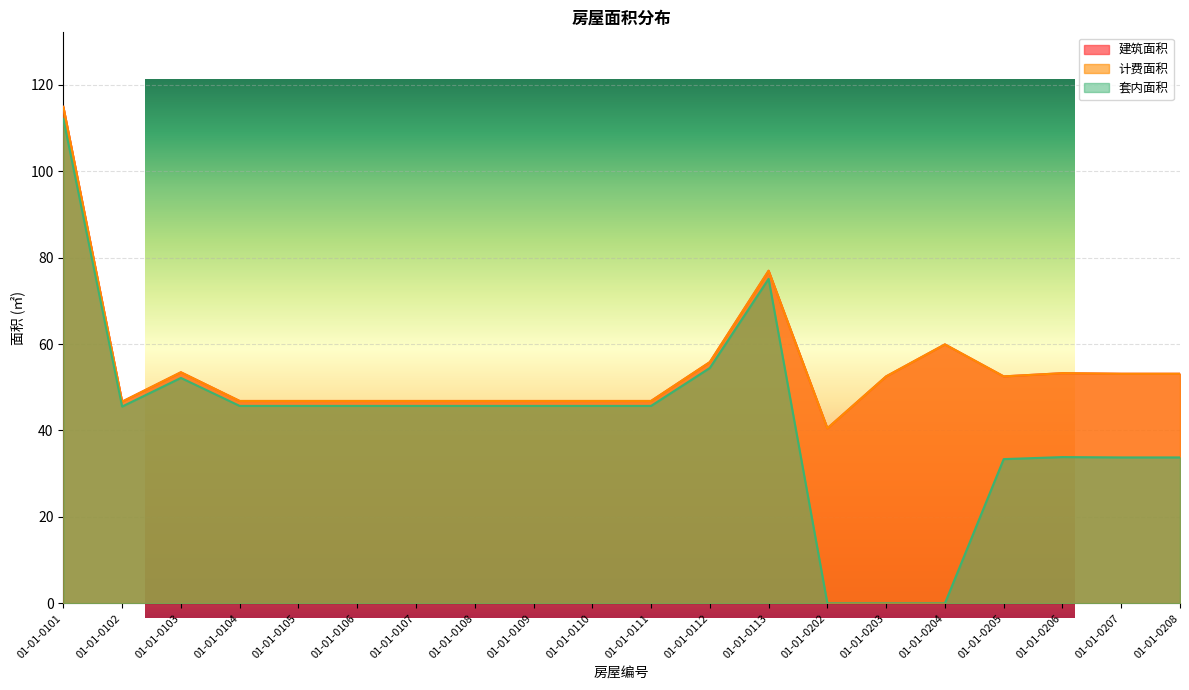

Reading left to right, what are all the values shown in this chart?

建筑面积: 01-01-0101=114.9	01-01-0102=46.7	01-01-0103=53.5	01-01-0104=46.8	01-01-0105=46.8	01-01-0106=46.8	01-01-0107=46.8	01-01-0108=46.8	01-01-0109=46.8	01-01-0110=46.8	01-01-0111=46.8	01-01-0112=55.8	01-01-0113=77.0	01-01-0202=40.5	01-01-0203=52.5	01-01-0204=59.9	01-01-0205=52.5	01-01-0206=53.2	01-01-0207=53.1	01-01-0208=53.1
计费面积: 01-01-0101=114.9	01-01-0102=46.7	01-01-0103=53.5	01-01-0104=46.8	01-01-0105=46.8	01-01-0106=46.8	01-01-0107=46.8	01-01-0108=46.8	01-01-0109=46.8	01-01-0110=46.8	01-01-0111=46.8	01-01-0112=55.8	01-01-0113=77.0	01-01-0202=40.5	01-01-0203=52.5	01-01-0204=59.9	01-01-0205=52.5	01-01-0206=53.2	01-01-0207=53.1	01-01-0208=53.1
套内面积: 01-01-0101=112.1	01-01-0102=45.5	01-01-0103=52.2	01-01-0104=45.7	01-01-0105=45.7	01-01-0106=45.7	01-01-0107=45.7	01-01-0108=45.7	01-01-0109=45.7	01-01-0110=45.7	01-01-0111=45.7	01-01-0112=54.5	01-01-0113=75.1	01-01-0202=0.0	01-01-0203=0.0	01-01-0204=0.0	01-01-0205=33.4	01-01-0206=33.8	01-01-0207=33.8	01-01-0208=33.8